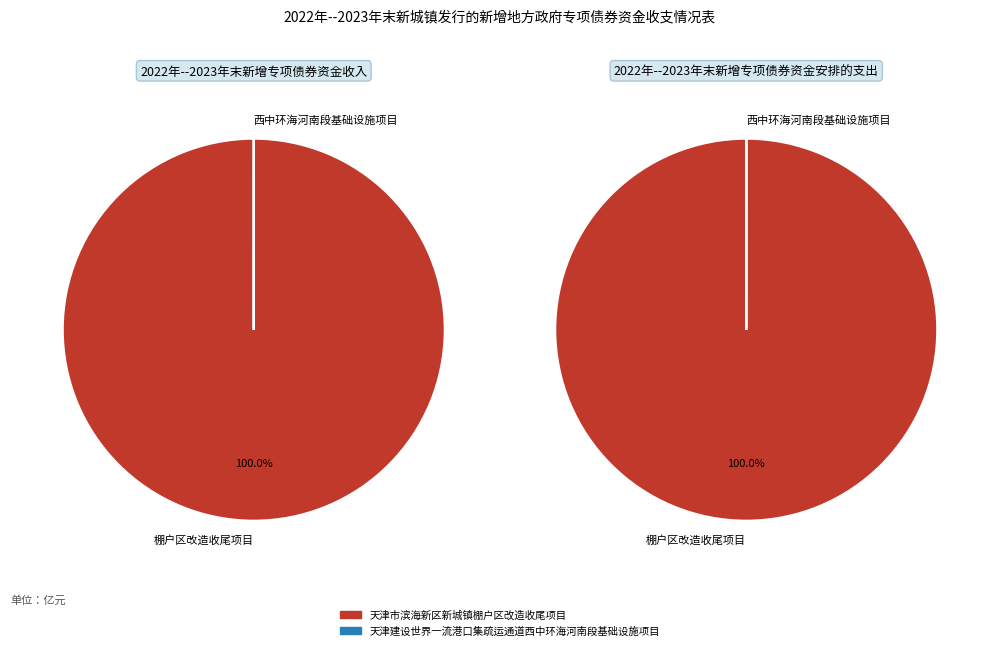

To the nearest percent, what is the average slice percentage?

50%